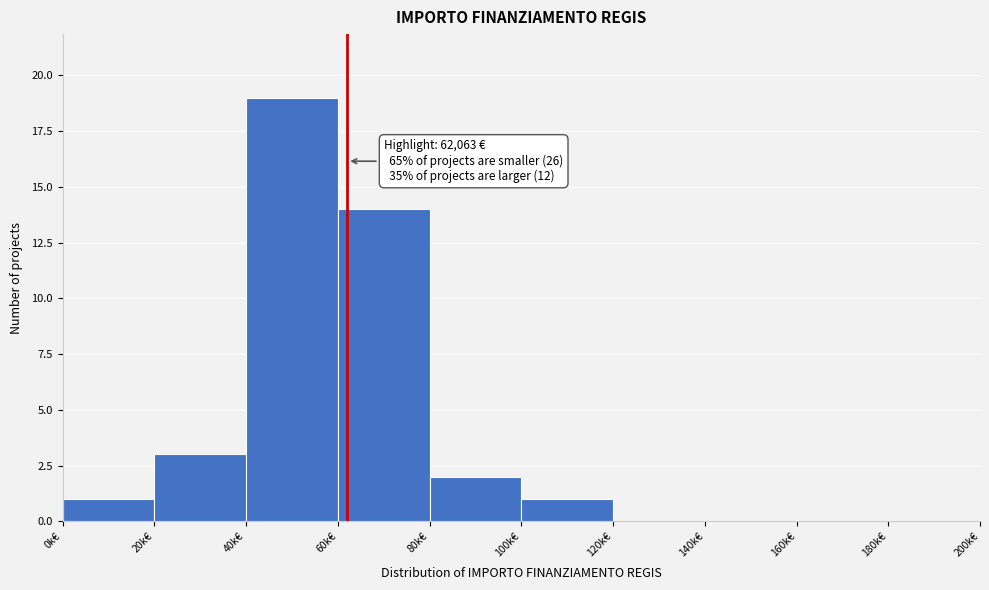

Reading left to right, extract all data points from this chart.

0k€=1	20k€=3	40k€=19	60k€=14	80k€=2	100k€=1	120k€=0	140k€=0	160k€=0	180k€=0